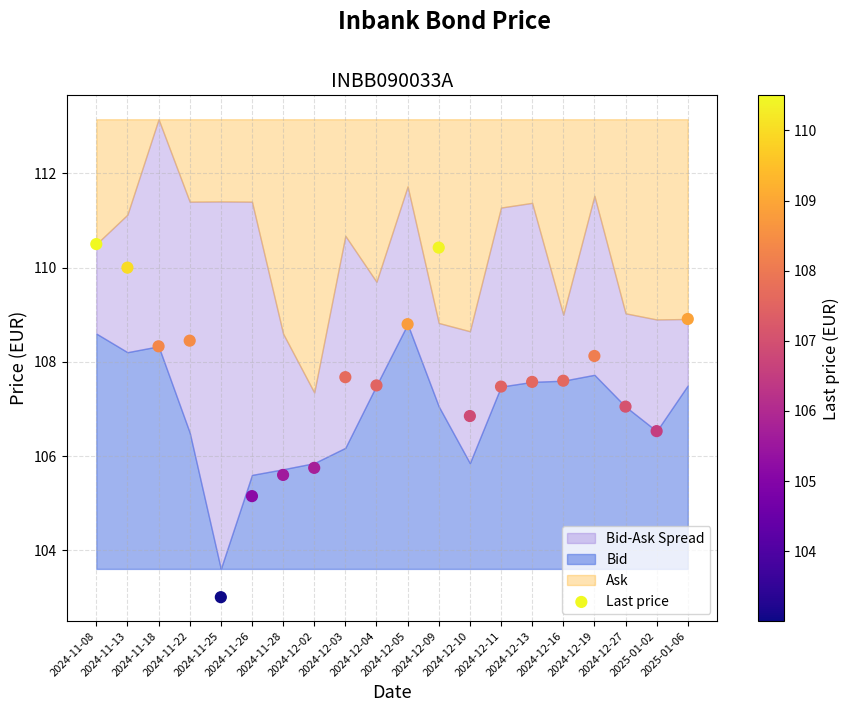

What Y value in the scatter plot is closest to 106?

105.8